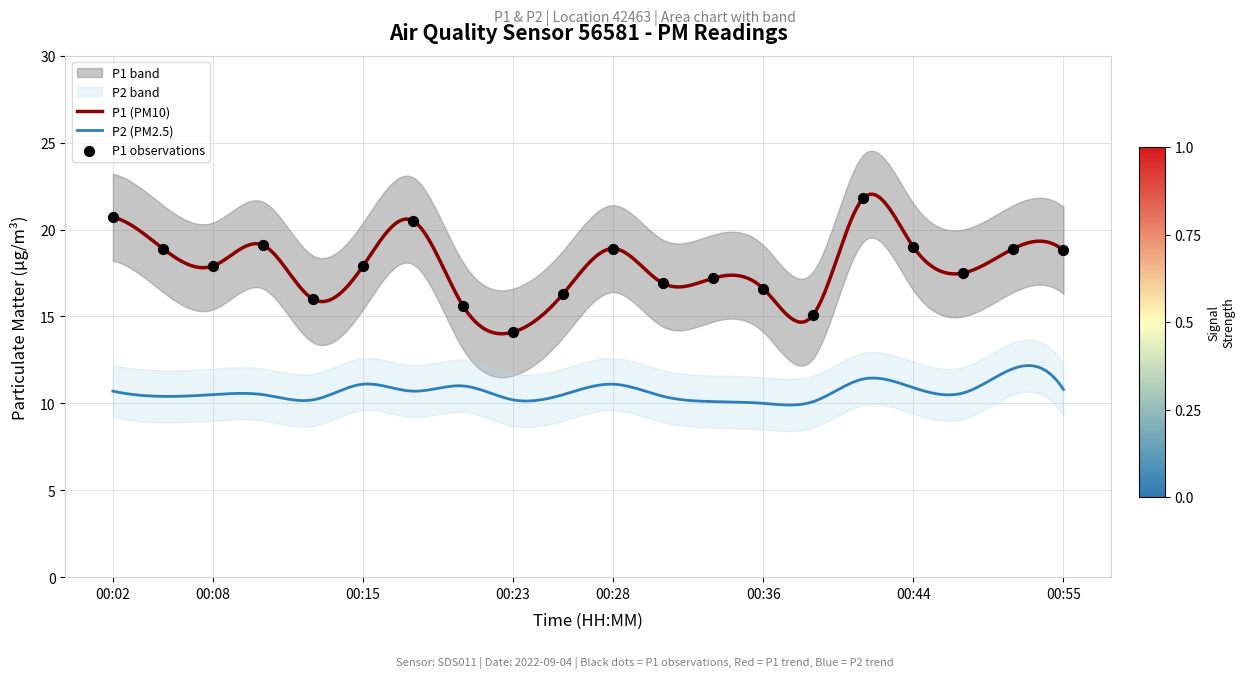

What is the change in value from 00:08 to 00:28?

+1.0